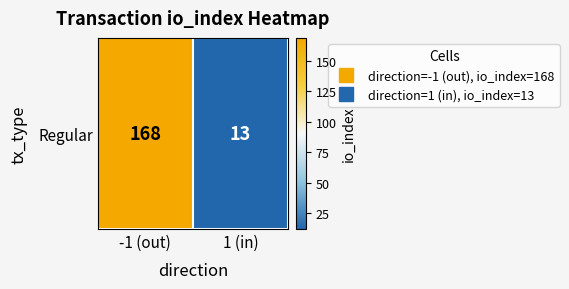

The chart shows a value of 20 at 1 (in). True or false?

False